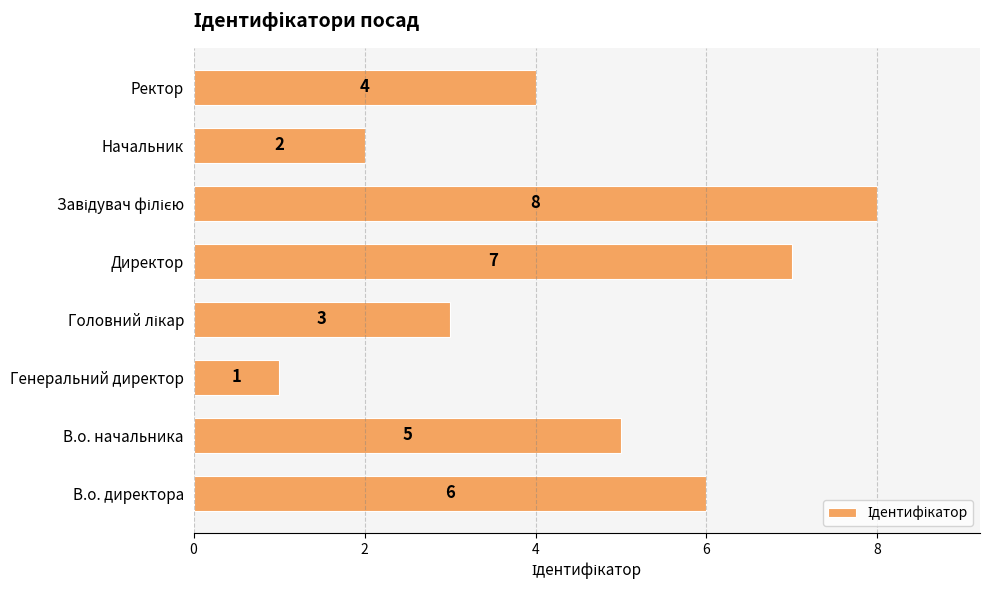

Reading top to bottom, what are all the values shown in this chart?

4	2	8	7	3	1	5	6